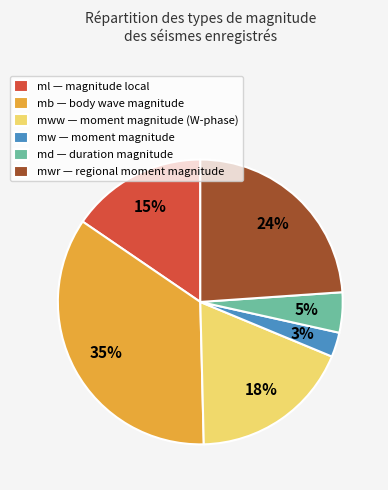

The mww — moment magnitude (W-phase) slice represents 13% of the pie. True or false?

False